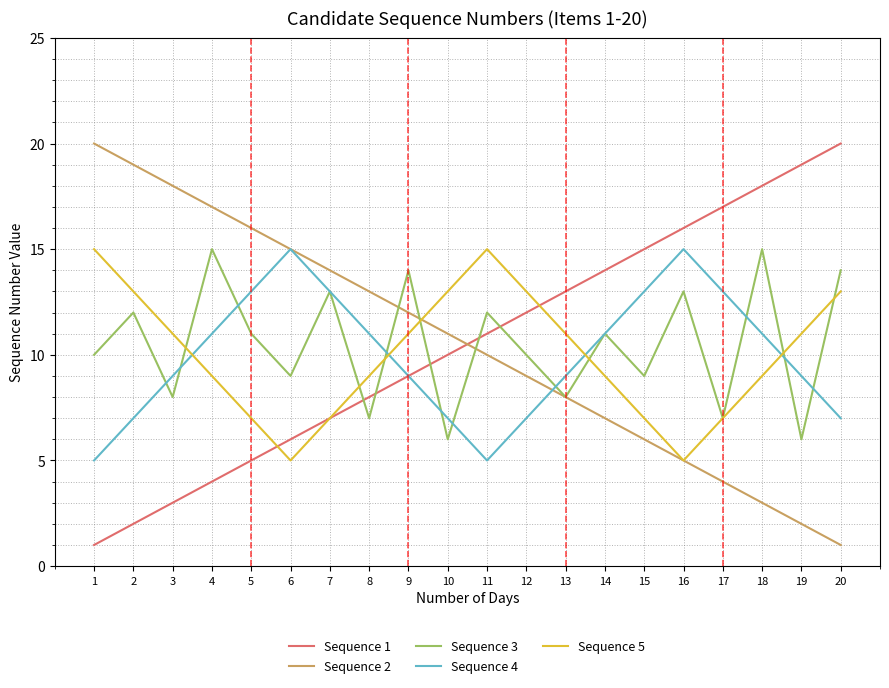

At 20, list the series in order from largest to smallest.

Sequence 1, Sequence 3, Sequence 5, Sequence 4, Sequence 2